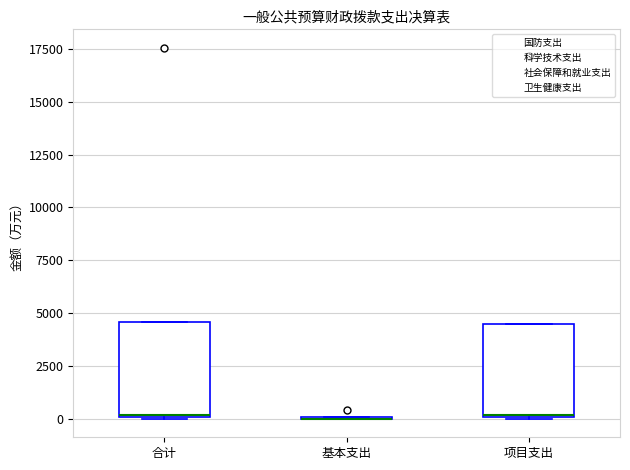

Reading left to right, read every box against the y-axis: the position of its median line, the range the box covers, and the ends of its whiskers. The values are not printed on the chart, so give them approximately, as read against the axis.

合计: median 0, box 0 to 4500, whiskers 0 to 4500
基本支出: box collapsed to a line at 0, whiskers 0 to 0
项目支出: median 0, box 0 to 4500, whiskers 0 to 4500